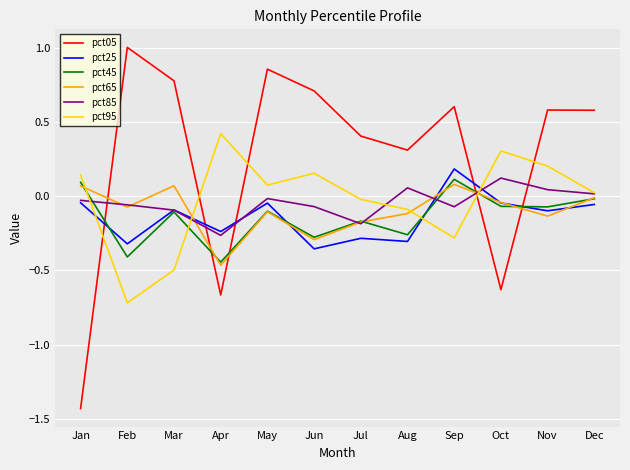

Which series has the largest total across all categories?

pct05